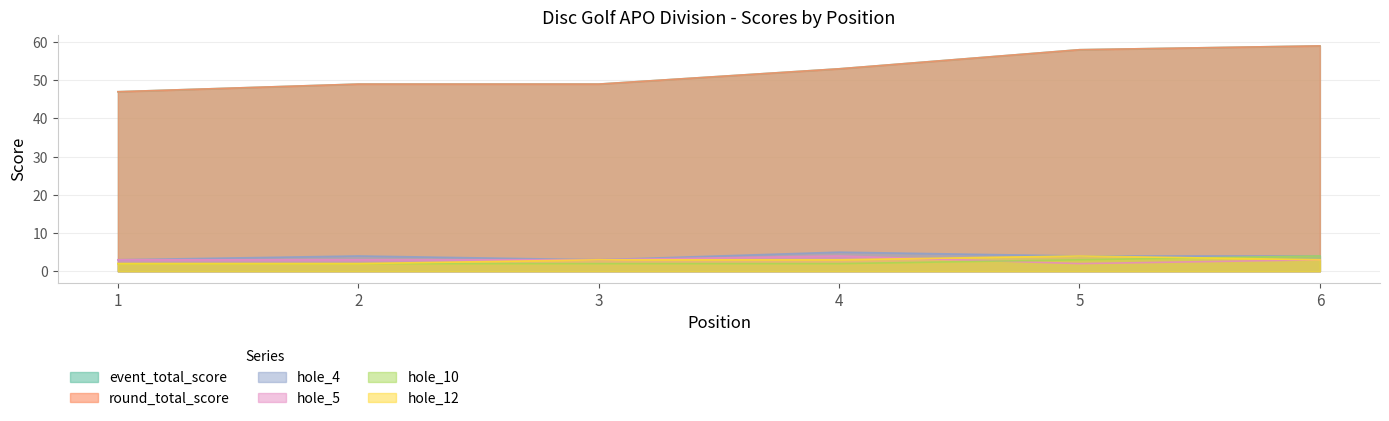

The hole_12 series shows 2 at 6. True or false?

False